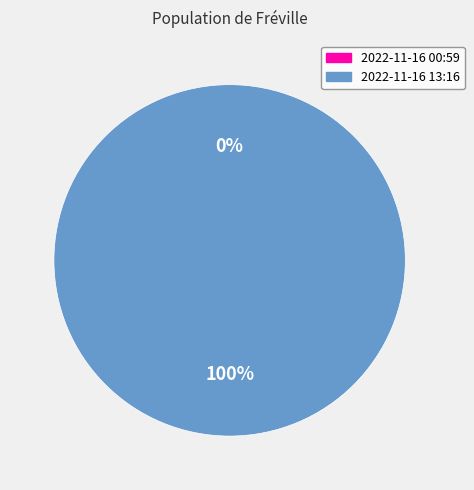

Which has a higher value, 2022-11-16T00:59:16.076Z or 2022-11-16T13:16:15.808Z?

2022-11-16T13:16:15.808Z